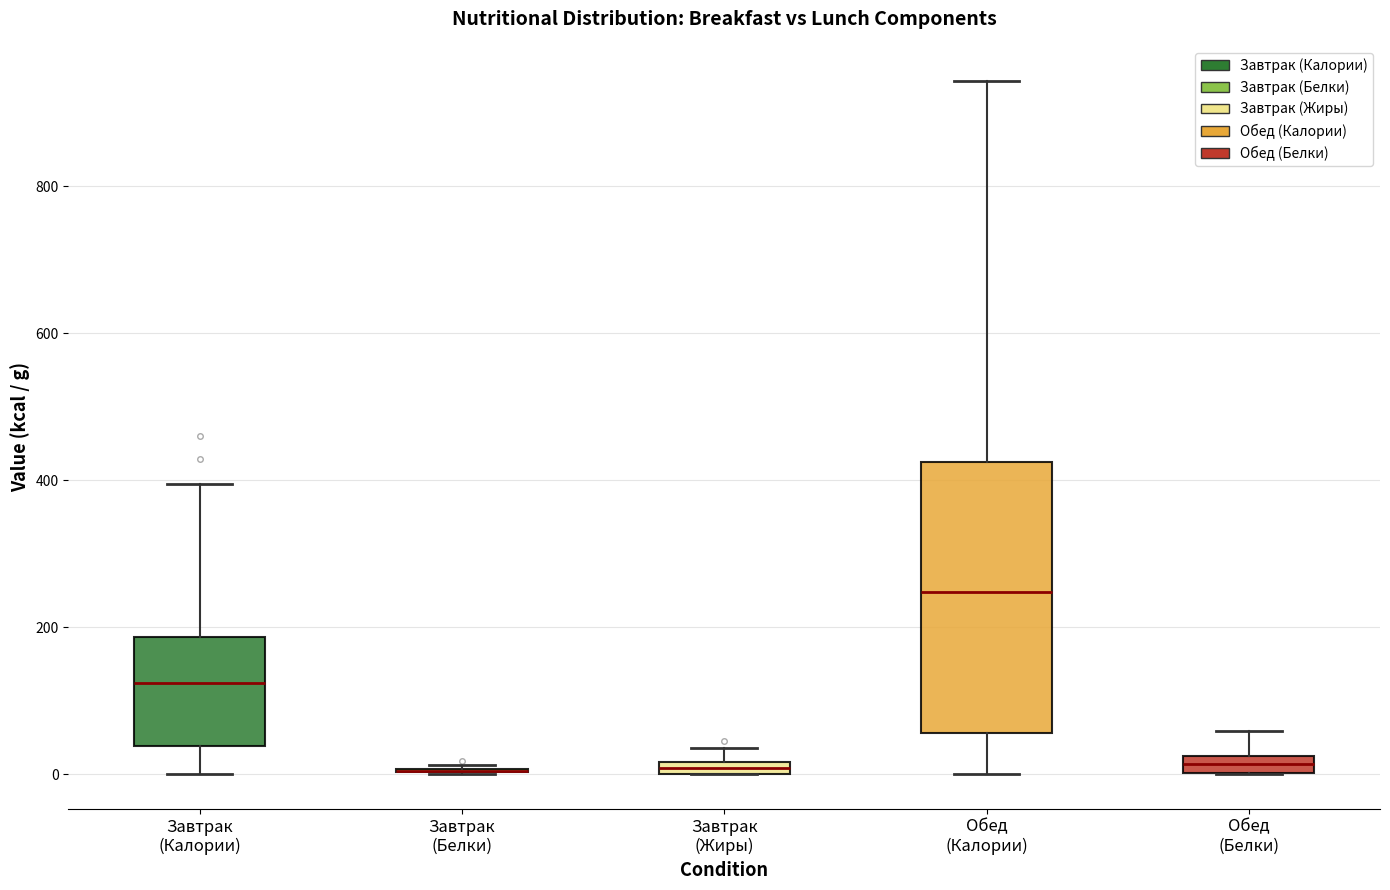

Where is the upper edge of the box for Завтрак (Жиры) on the y-axis? The values are not printed on the chart, so give them approximately, as read against the axis.

20